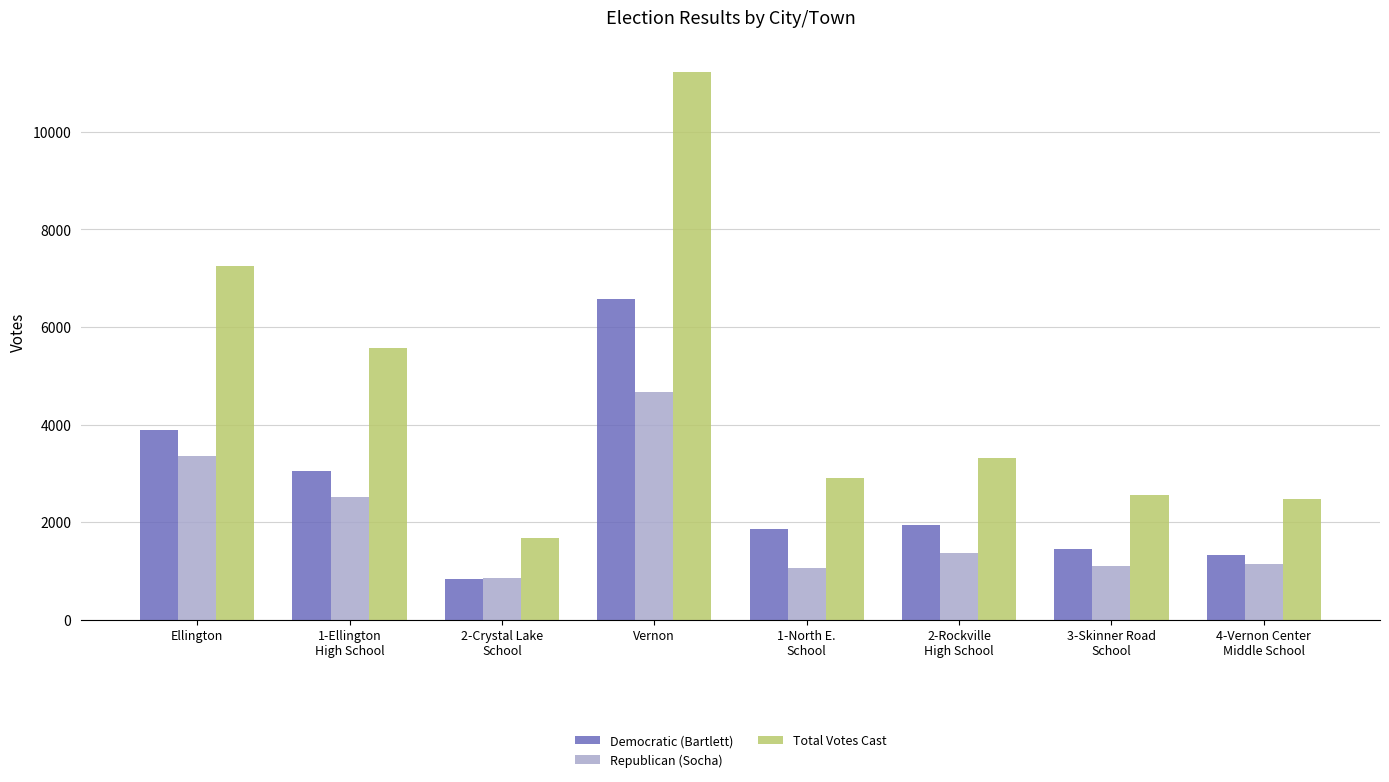

At which category is the sum across all series the highest?

Vernon